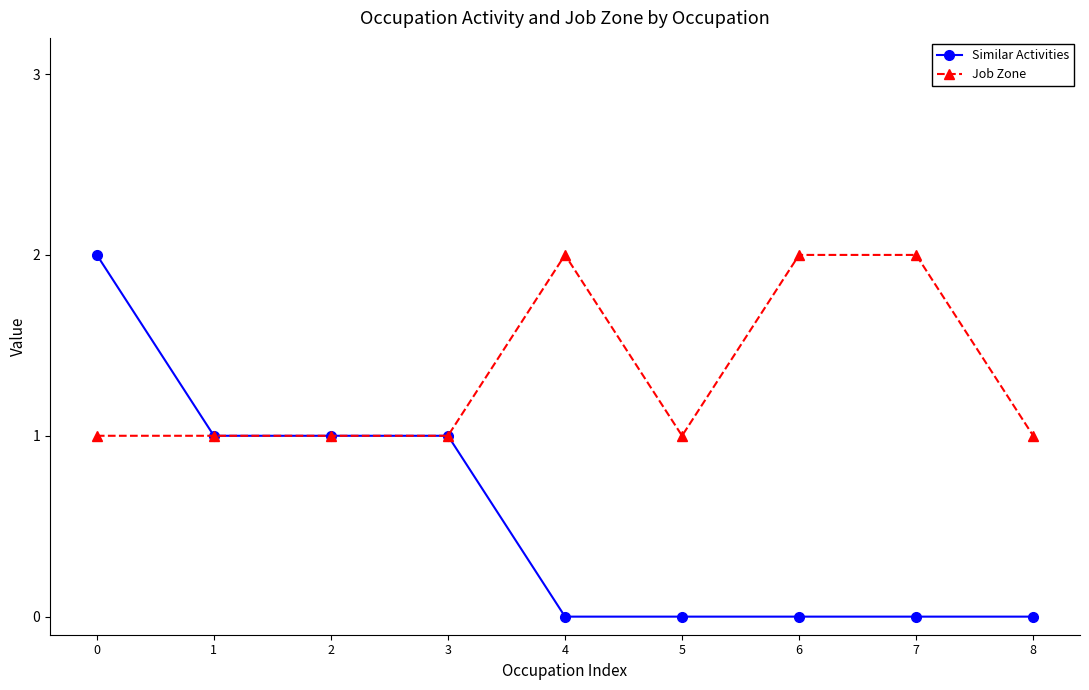

Which series has the largest range (max minus min)?

Similar Activities